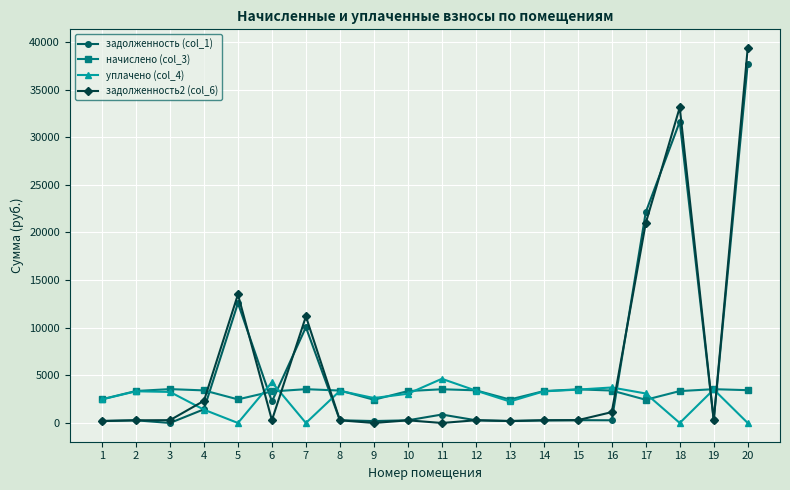

True or false: задолженность (col_1) has more than 2 points higher than both neighbors.

True